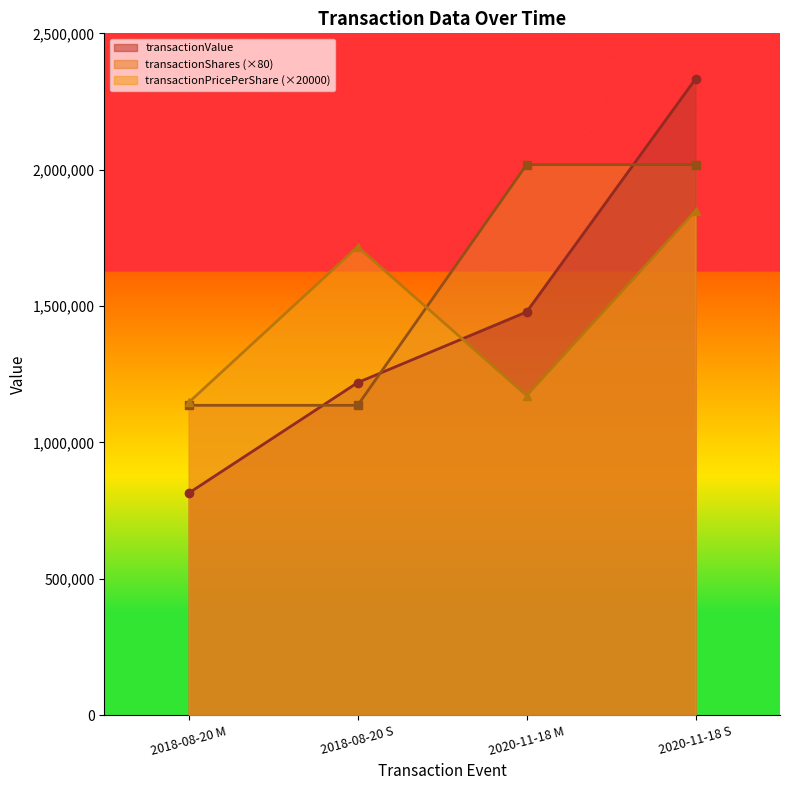

The transactionValue series shows 1219223 at 2018-08-20 S. True or false?

True